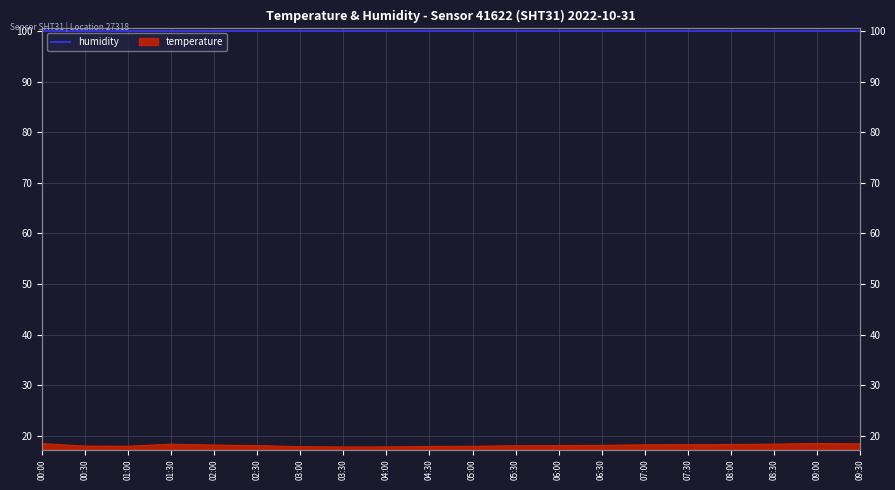

What is the smallest value displayed?

17.8